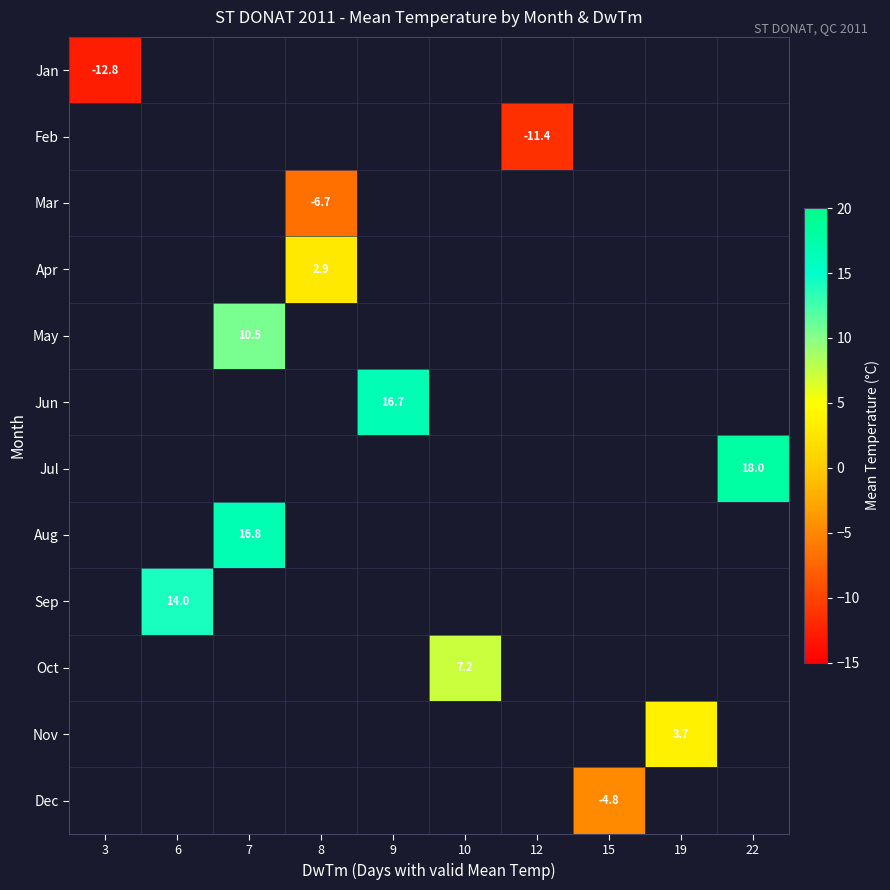

Which category has the lowest value across all series?

3